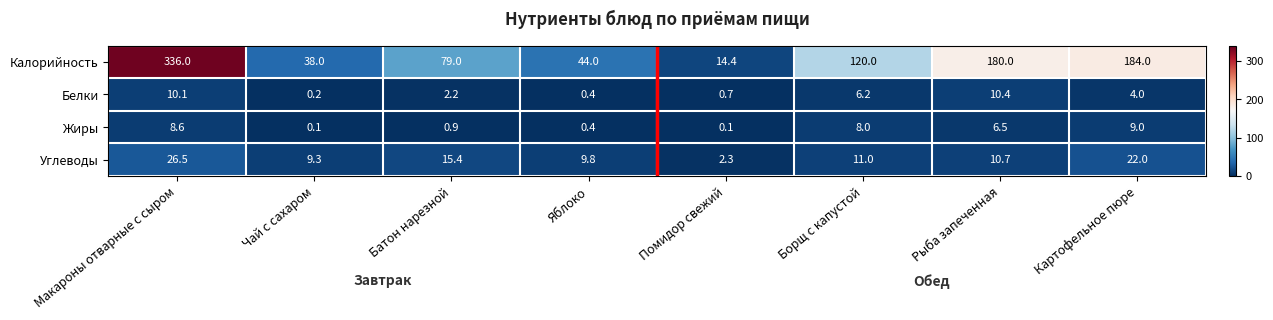

True or false: Калорийность has a value of 52.4 at Батон нарезной.

False